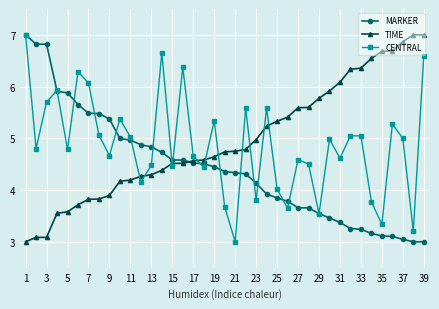

What is the lowest value of the CENTRAL series?

3.0